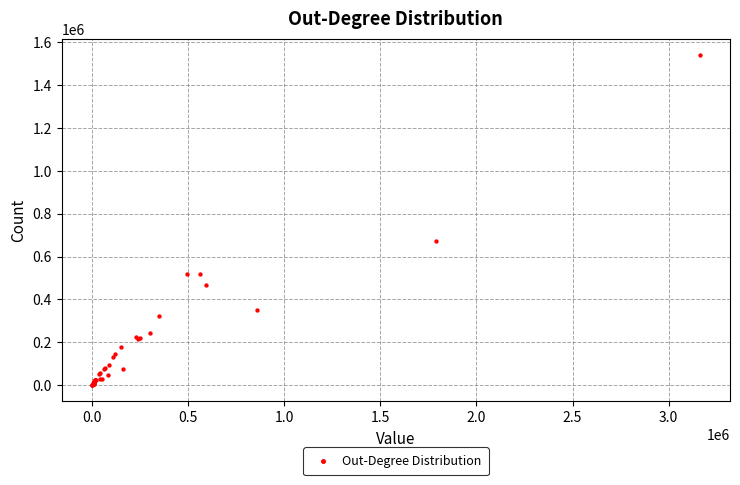

What Y value in the scatter plot is closest to 770103?

672905